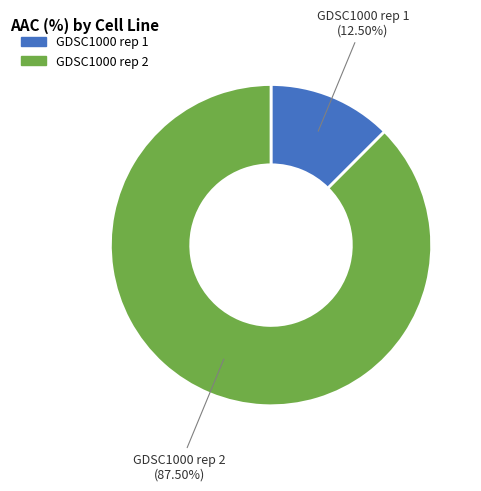

Does GDSC1000 rep 2 account for over 50% of the chart?

Yes